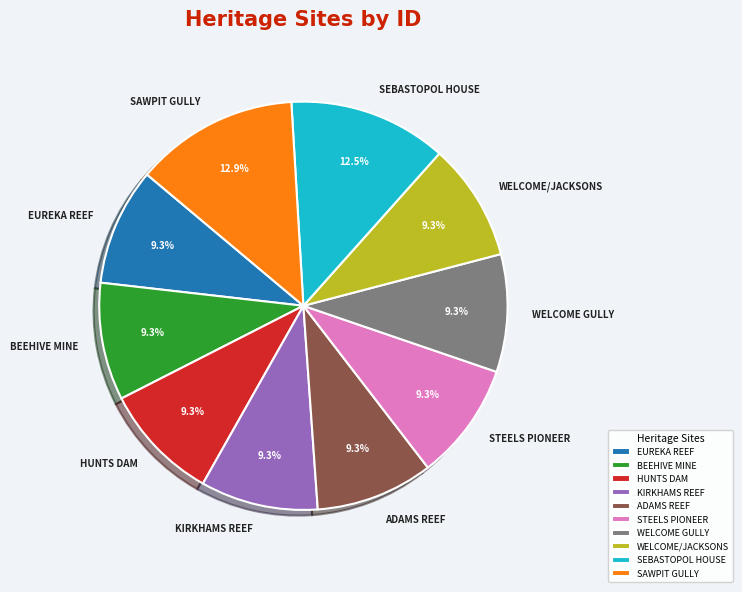

How much of the chart is everything except WELCOME/JACKSONS?

90.7%